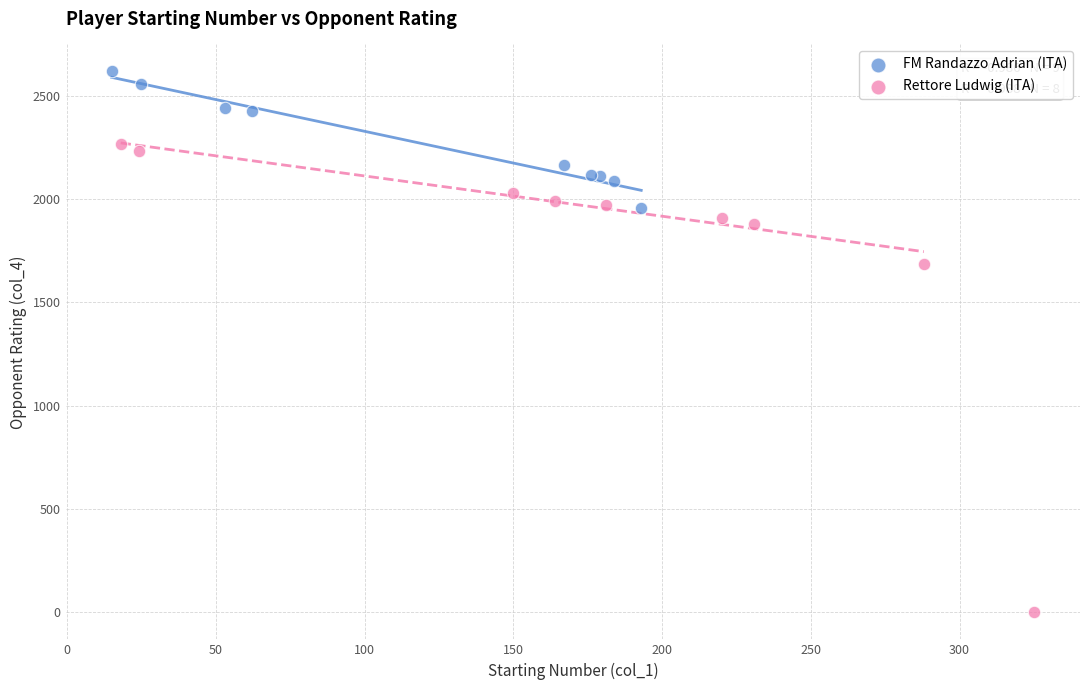

Which series has the largest Y range (max minus min)?

Rettore Ludwig (ITA)